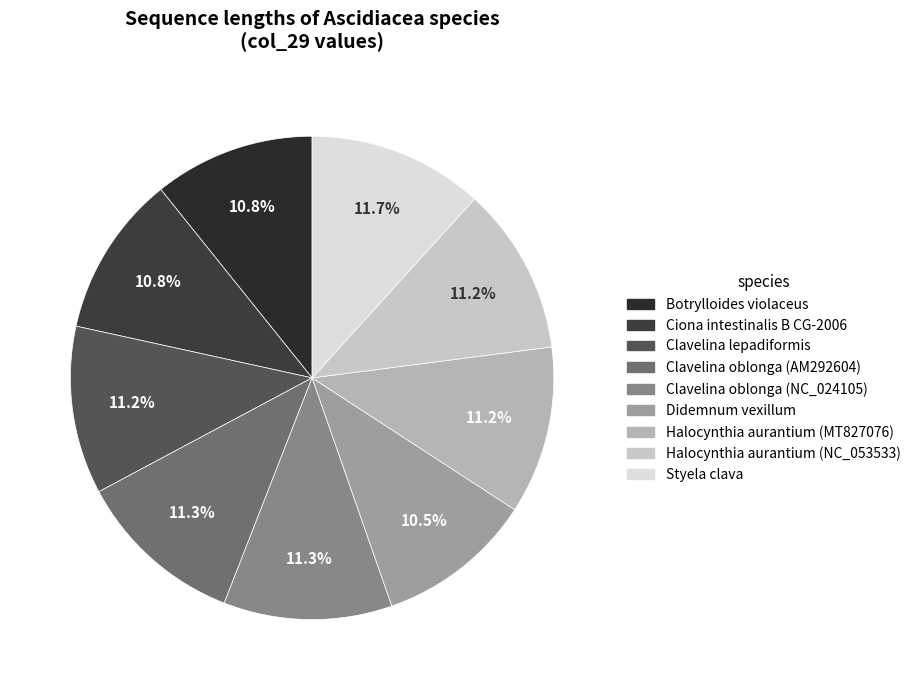

Is there a majority slice in this chart?

No